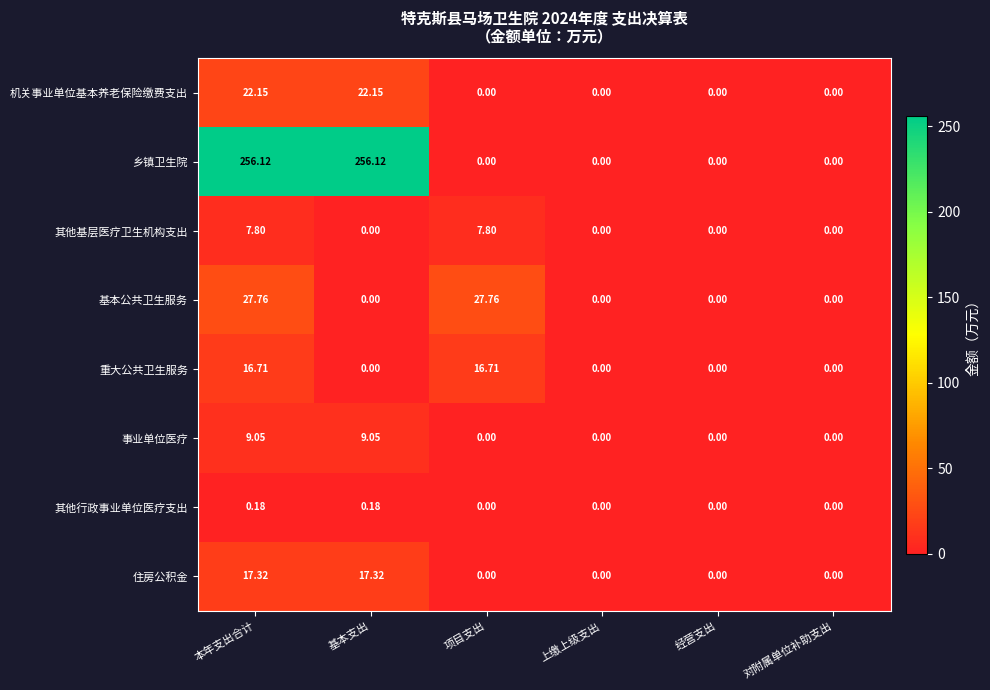

Rank the series by their maximum value, from highest to lowest.

乡镇卫生院, 基本公共卫生服务, 机关事业单位基本养老保险缴费支出, 住房公积金, 重大公共卫生服务, 事业单位医疗, 其他基层医疗卫生机构支出, 其他行政事业单位医疗支出